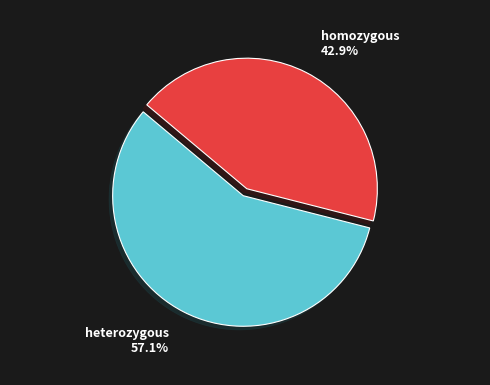

Does any single category account for the majority?

Yes